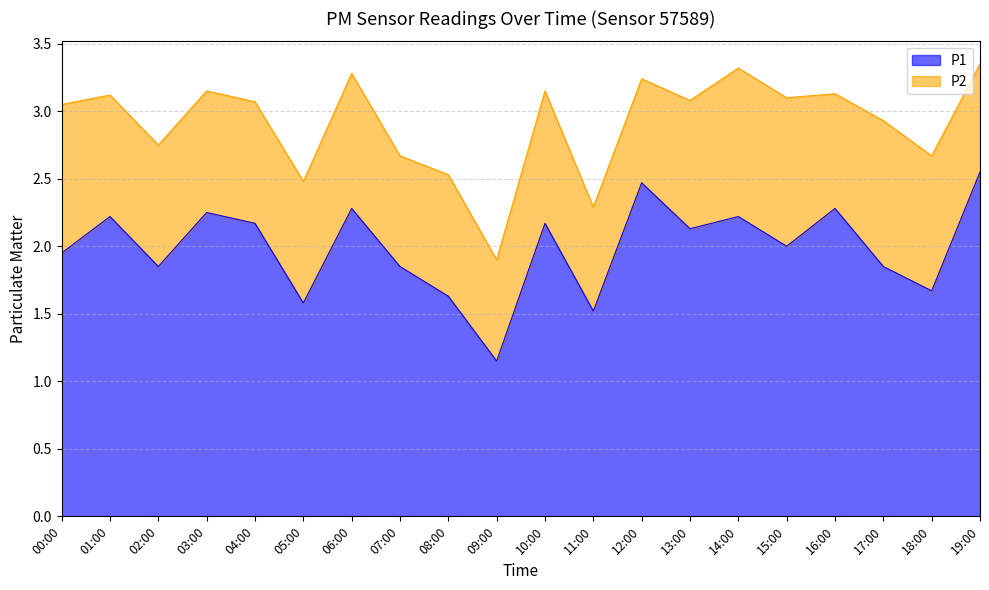

Does the chart display data point markers on the line(s)?

No